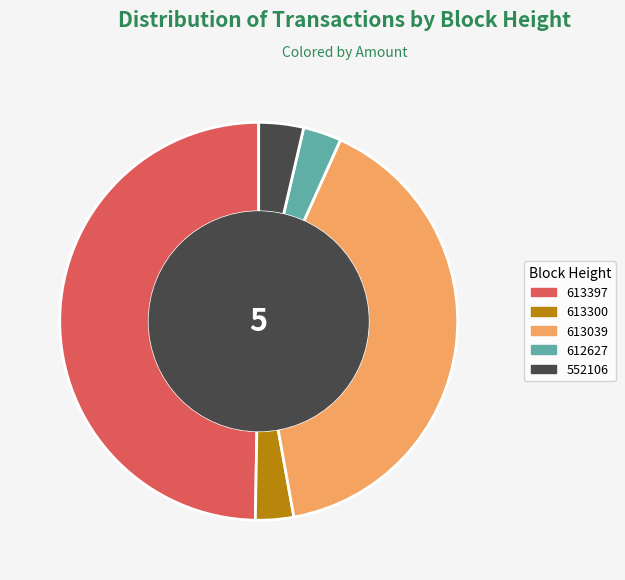

How many slices are in this pie chart?

5